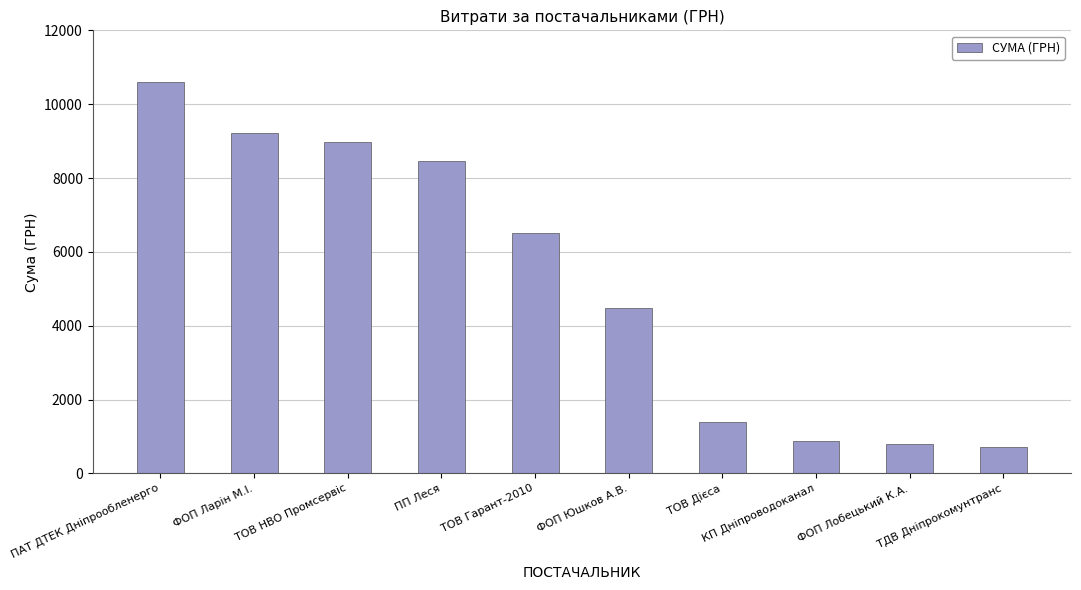

What is the average value?

5208.7